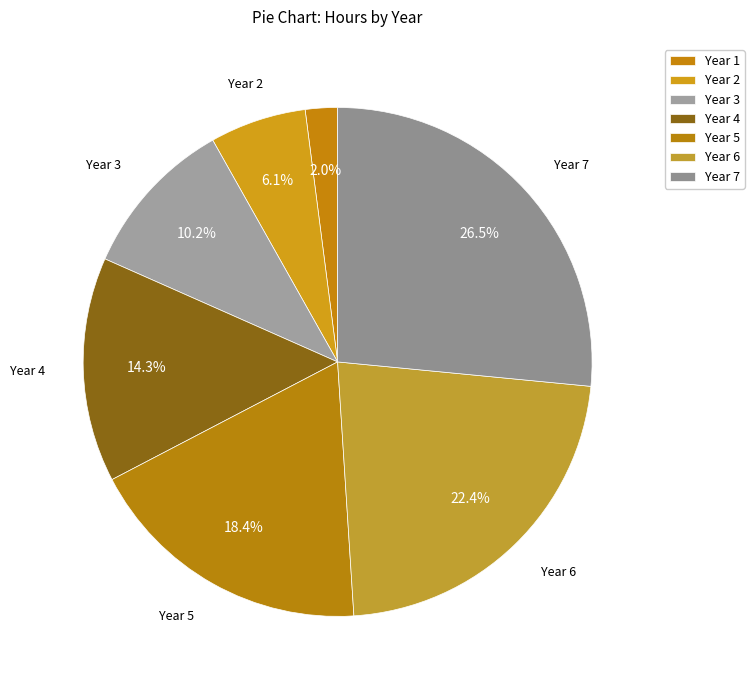

Count the number of slices in the pie.

7